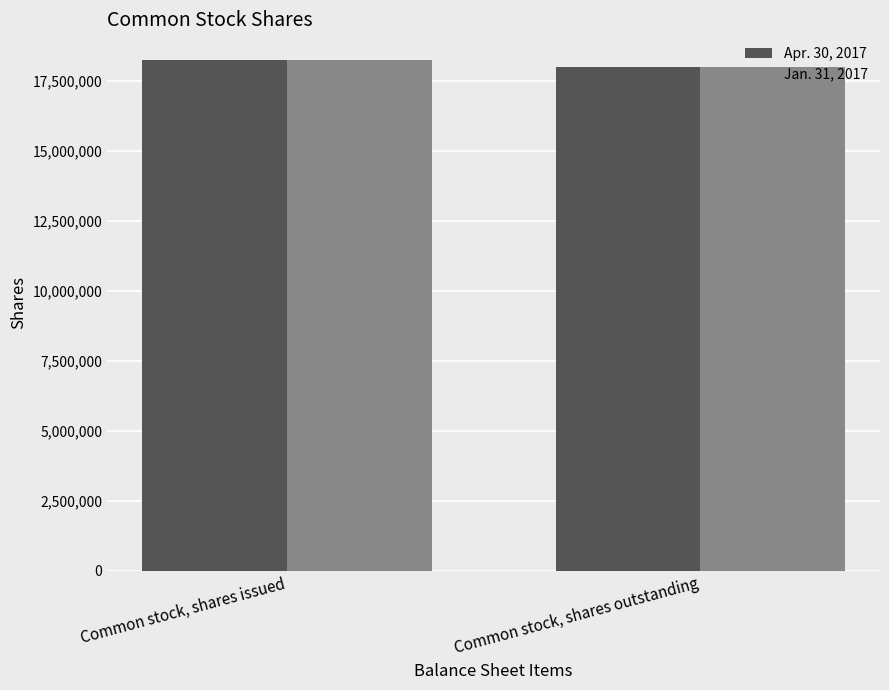

What is the label of the 1st bar from the right?

Common stock, shares outstanding